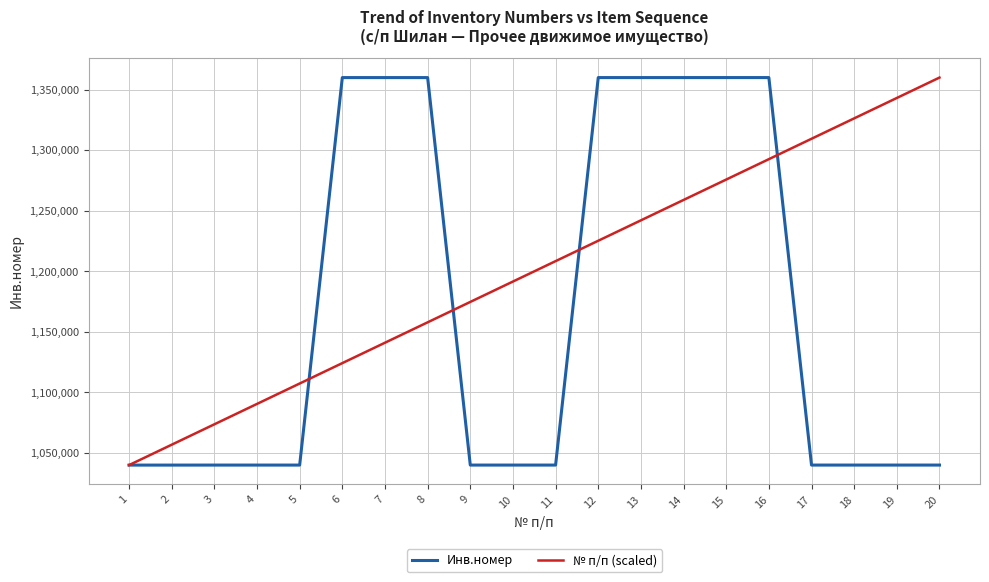

At 4, list the series in order from smallest to largest.

Инв.номер, № п/п (scaled)